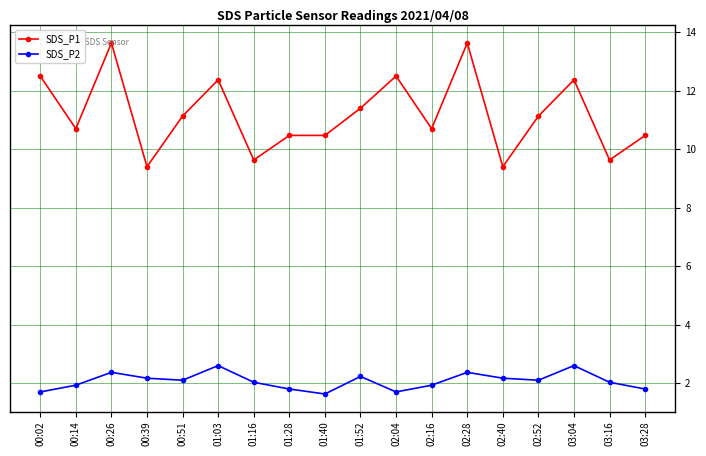

What is the maximum value for SDS_P1?

13.6